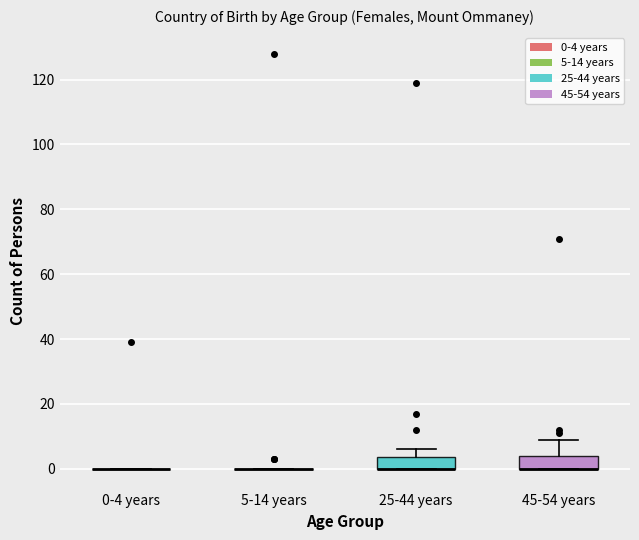

Reading left to right, transcribe this box plot: for each box, give where its median line is, the range the box spans, and where its two whiskers end, as read against the y-axis. The values are not printed on the chart, so give them approximately, as read against the axis.

0-4 years: box collapsed to a line at 0, whiskers 0 to 0
5-14 years: box collapsed to a line at 0, whiskers 0 to 0
25-44 years: median 0 (drawn on the box's lower edge), box 0 to 4, whiskers 0 to 6
45-54 years: median 0 (drawn on the box's lower edge), box 0 to 4, whiskers 0 to 10